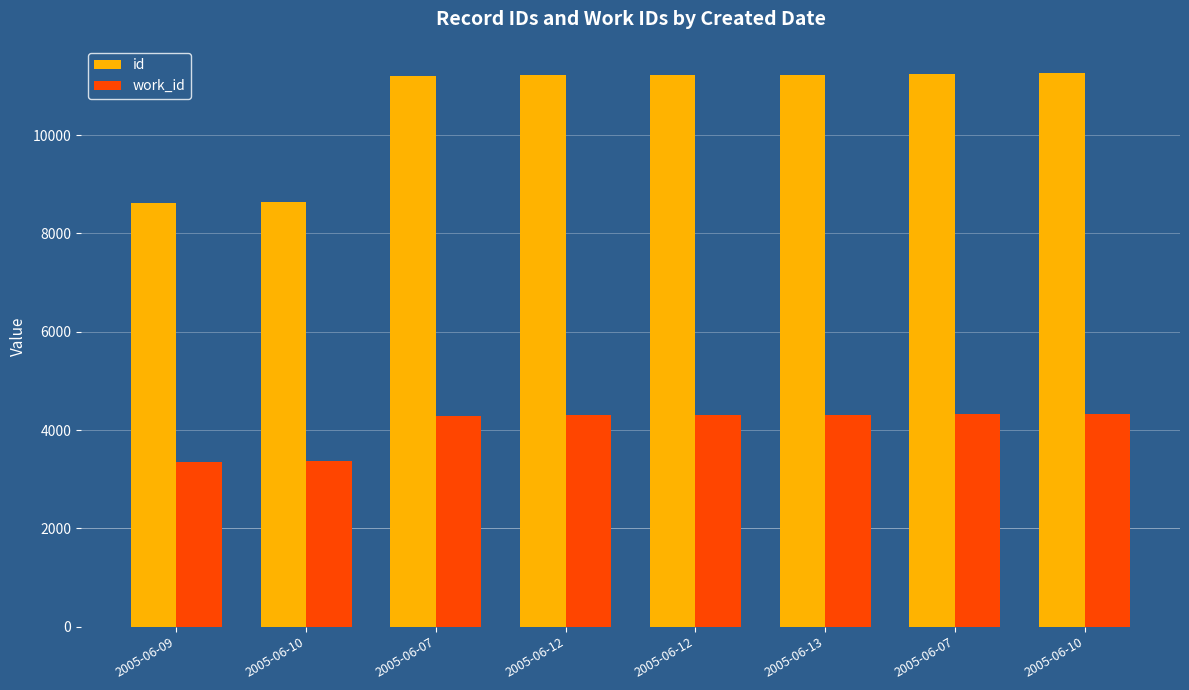

What are all the series names shown in the legend?

id, work_id